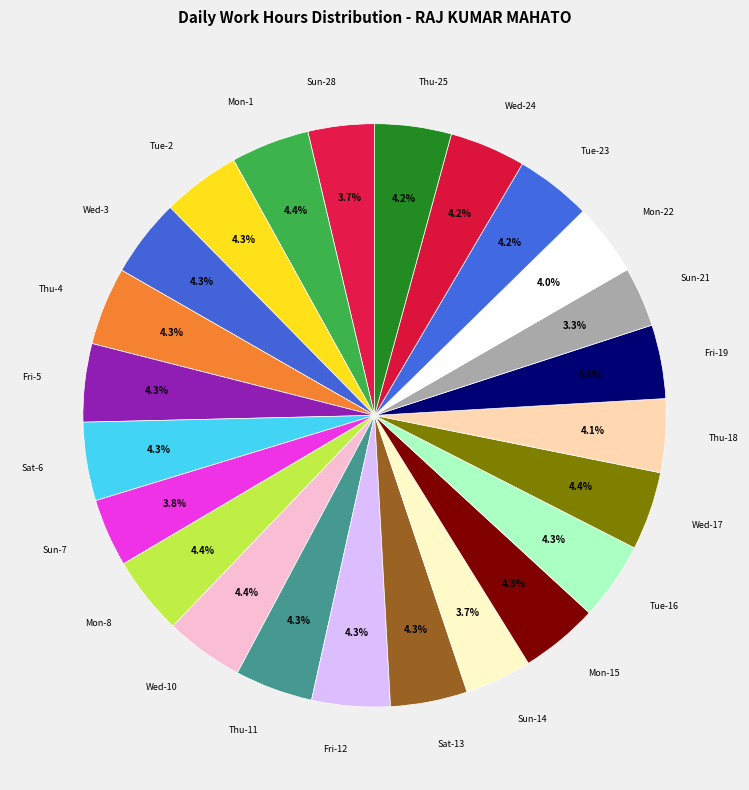

How many slices are in this pie chart?

24